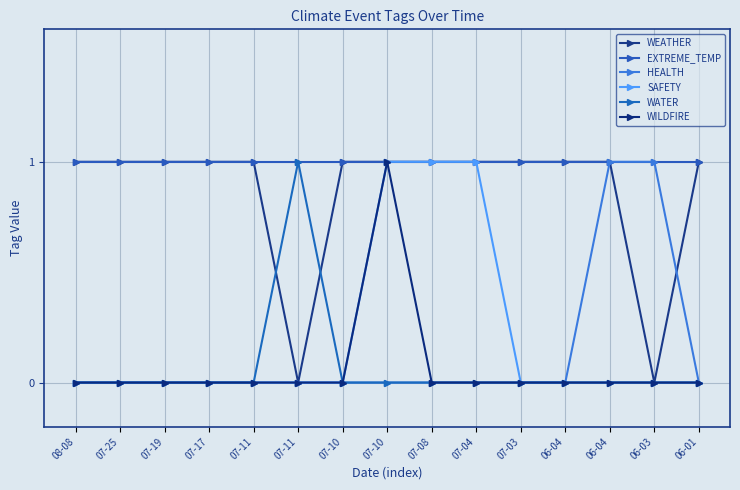

True or false: SAFETY and WEATHER intersect in this chart.

False